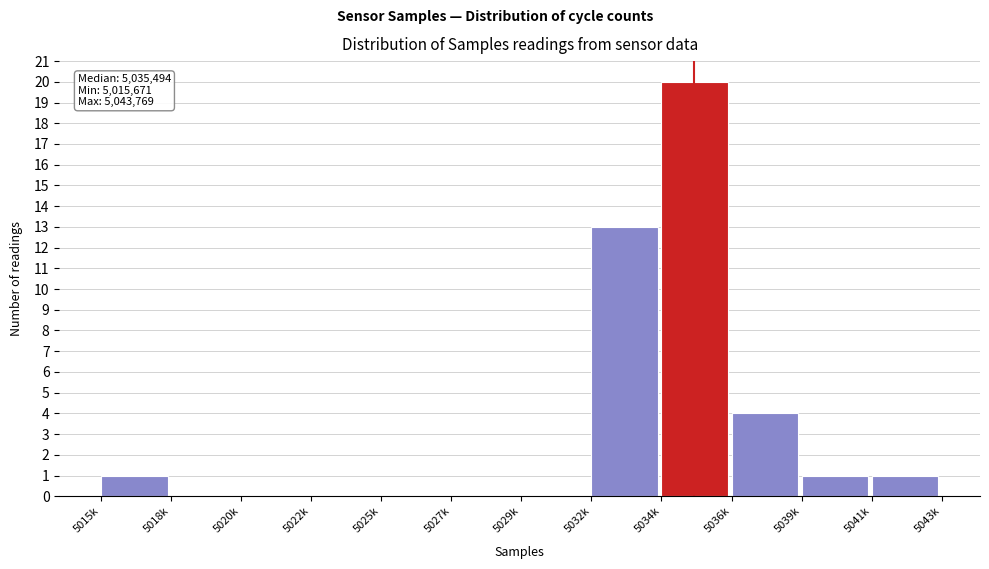

Reading left to right, transcribe all the data shown in this chart.

5015k=1	5018k=0	5020k=0	5022k=0	5025k=0	5027k=0	5029k=0	5032k=13	5034k=20	5036k=4	5039k=1	5041k=1